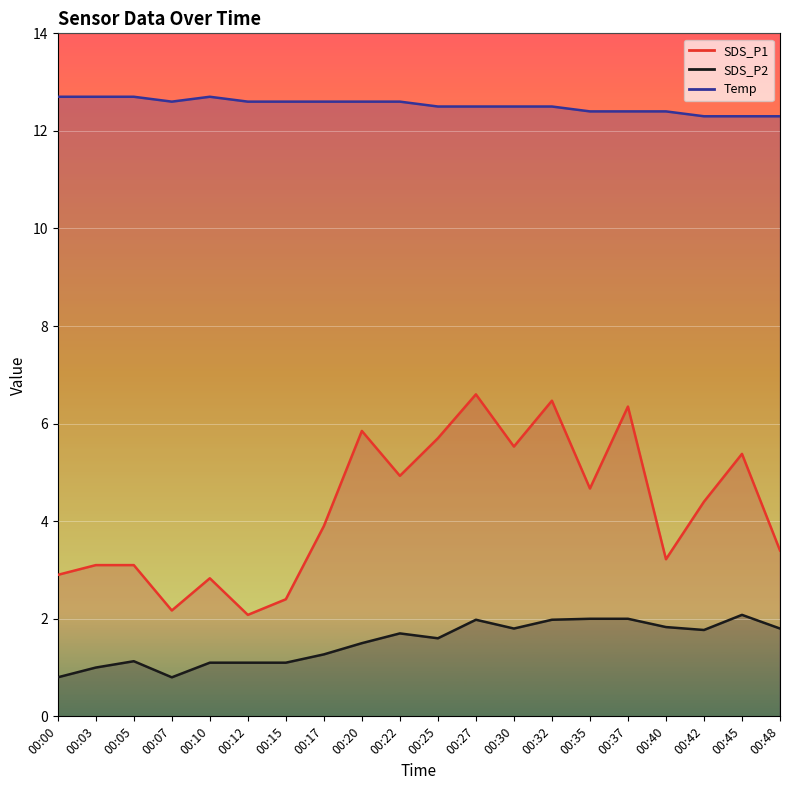

At which category is the sum across all series the highest?

00:27